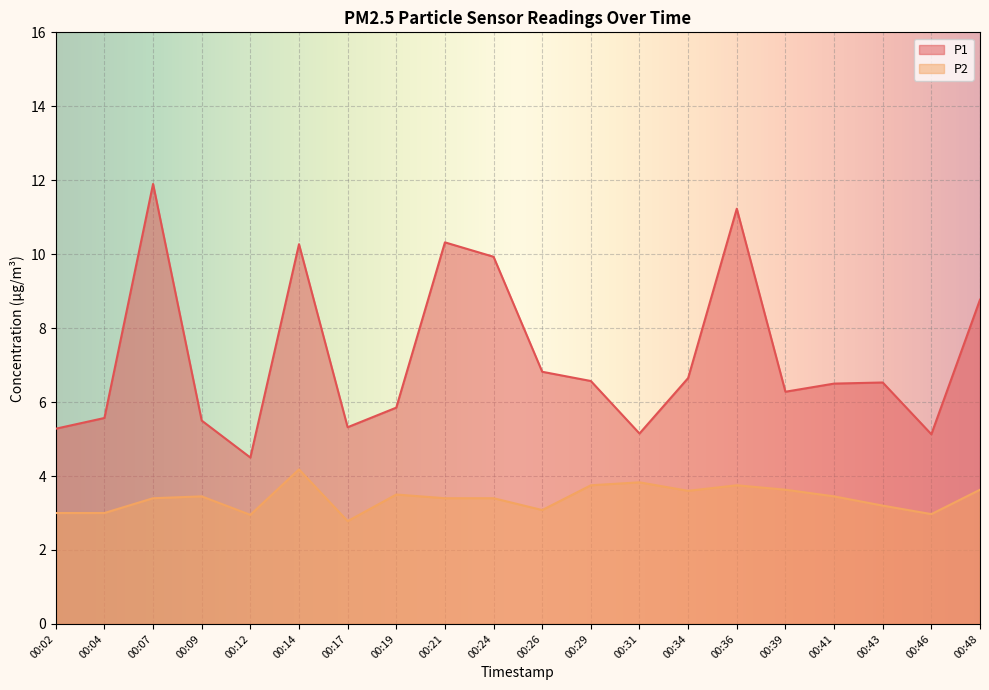

What is the value of the P2 point at the 3rd from the left?

3.4